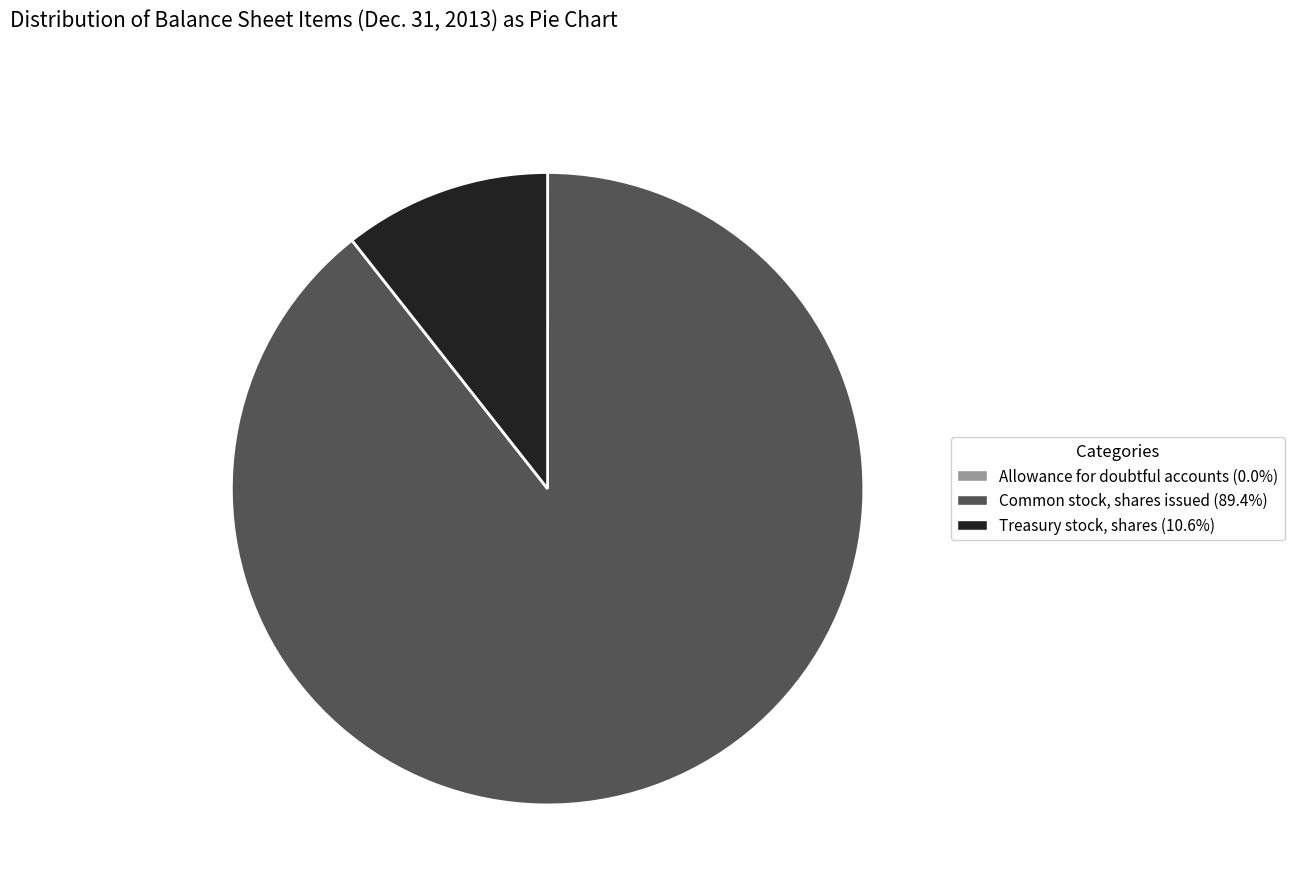

Is there a majority slice in this chart?

Yes